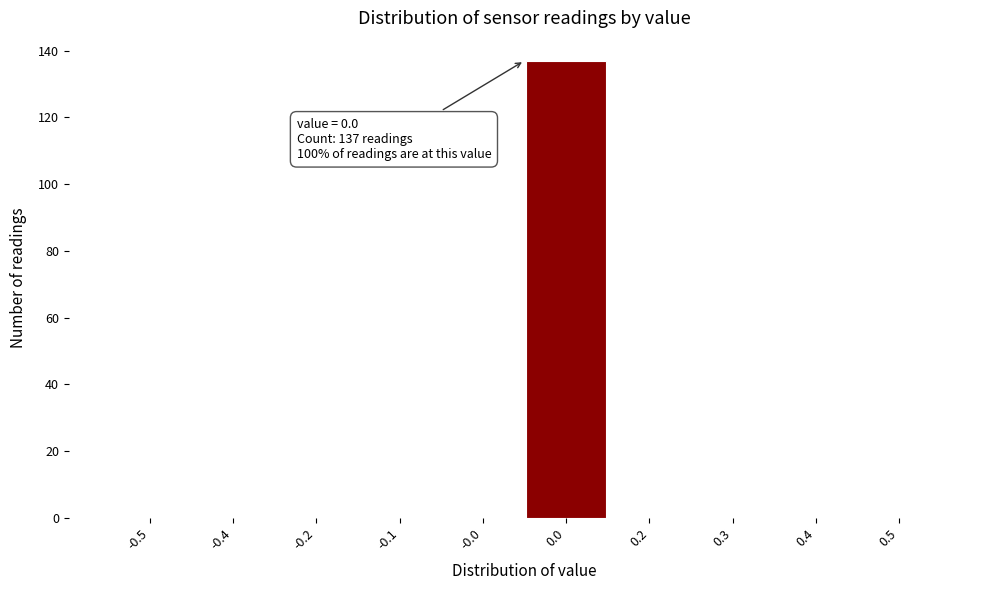

Reading left to right, extract all data points from this chart.

-0.5=0	-0.4=0	-0.2=0	-0.1=0	-0.0=0	0.0=137	0.2=0	0.3=0	0.4=0	0.5=0